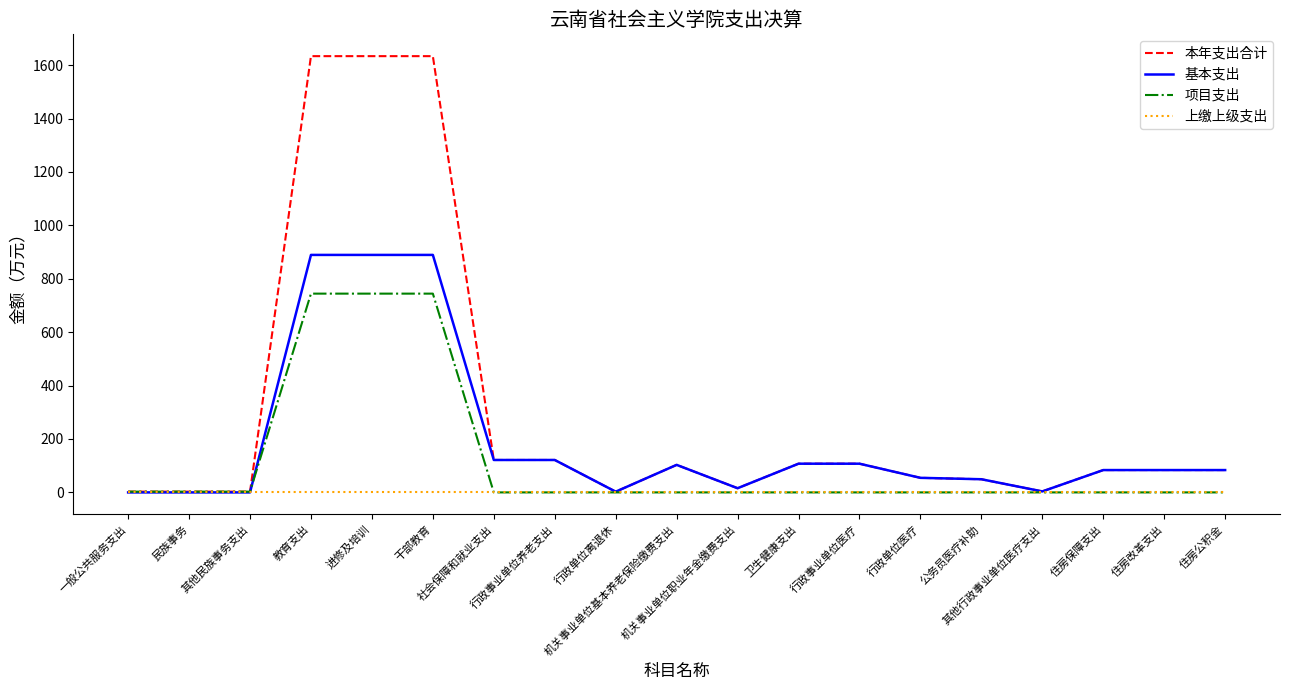

What is the spread (max minus min) of values at 行政事业单位医疗?

107.5